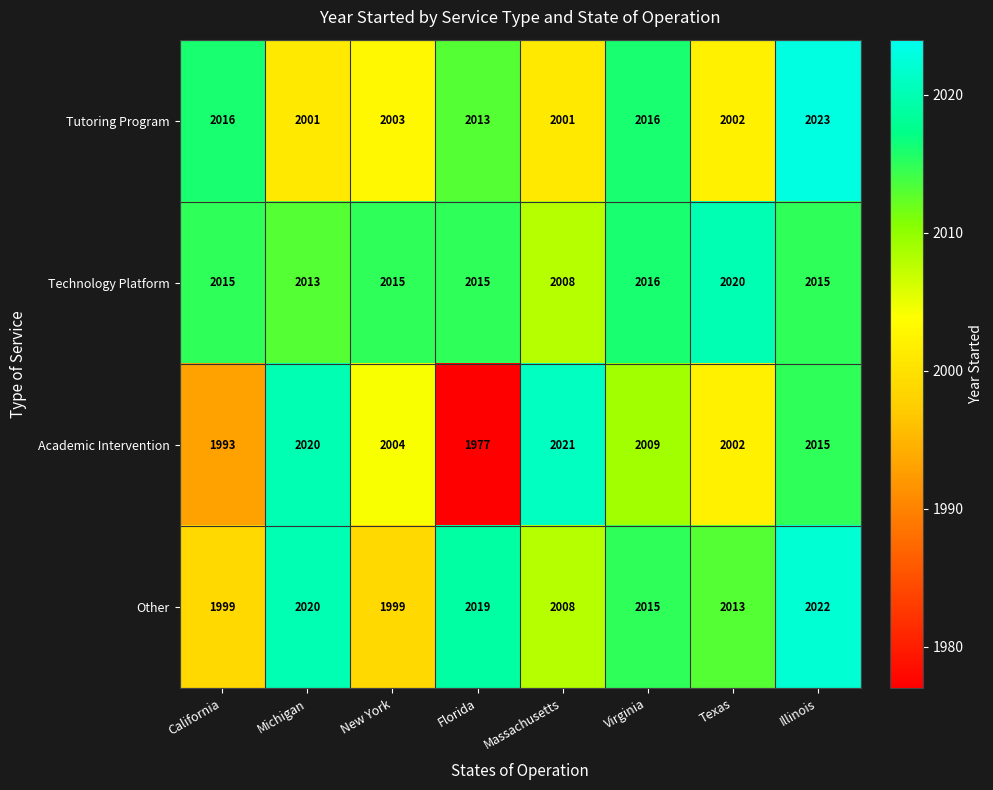

Which series has the largest total across all categories?

Technology Platform